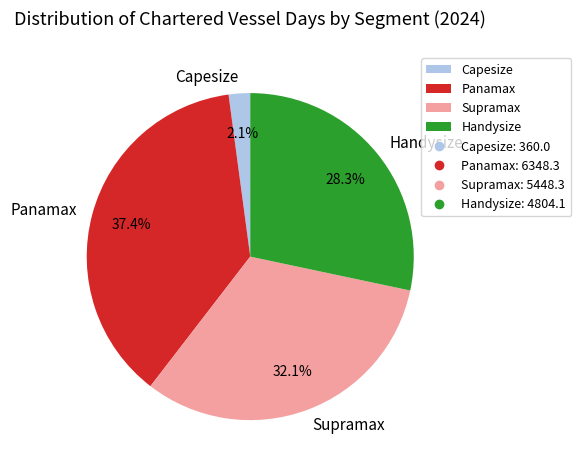

What percentage is the Panamax slice, to the nearest percent?

37%